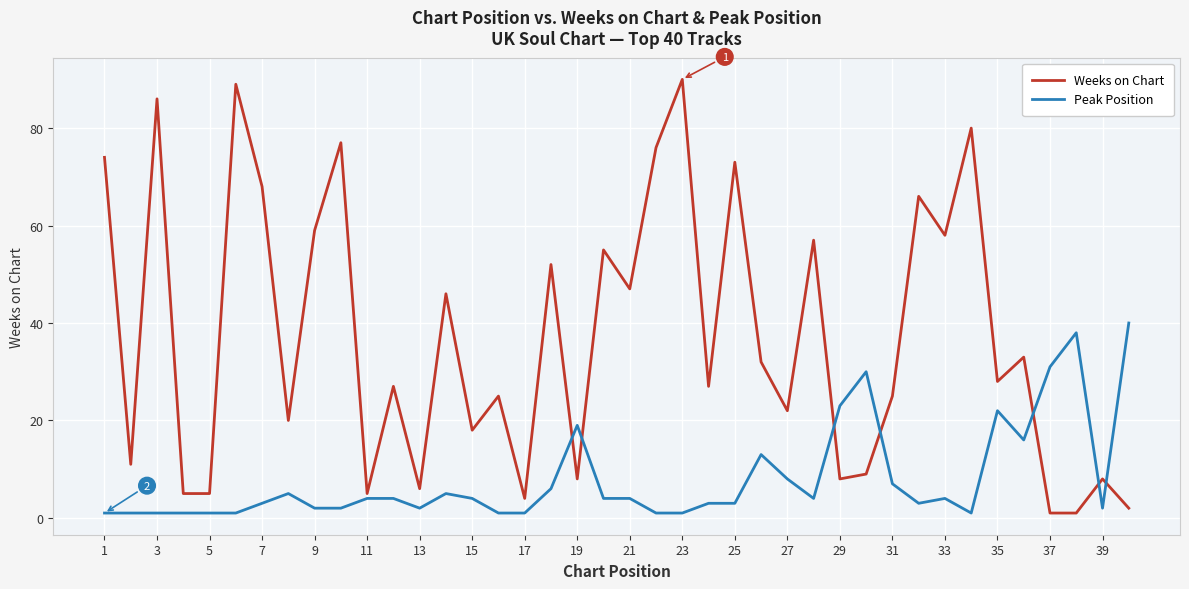

What are all the series names shown in the legend?

Weeks on Chart, Peak Position